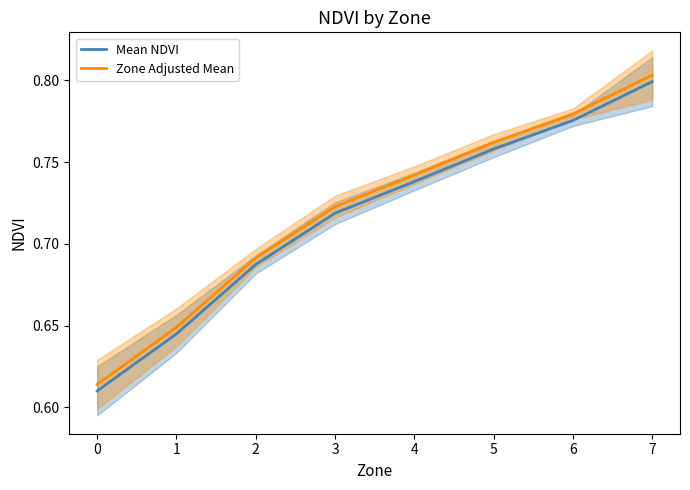

True or false: Mean NDVI has more than 2 interior local peaks.

False